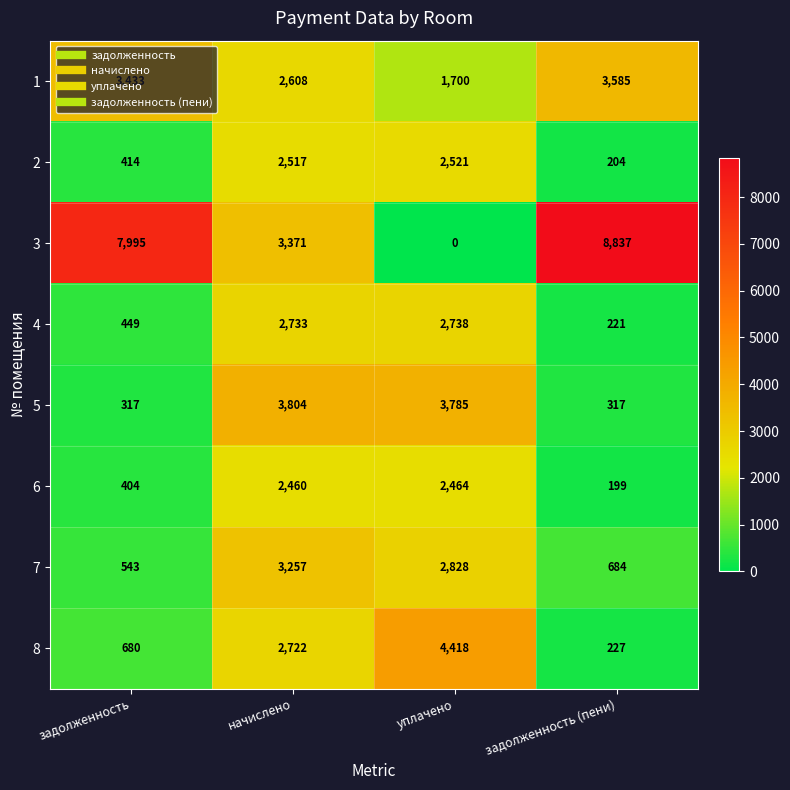

Which series has the widest spread of values?

3